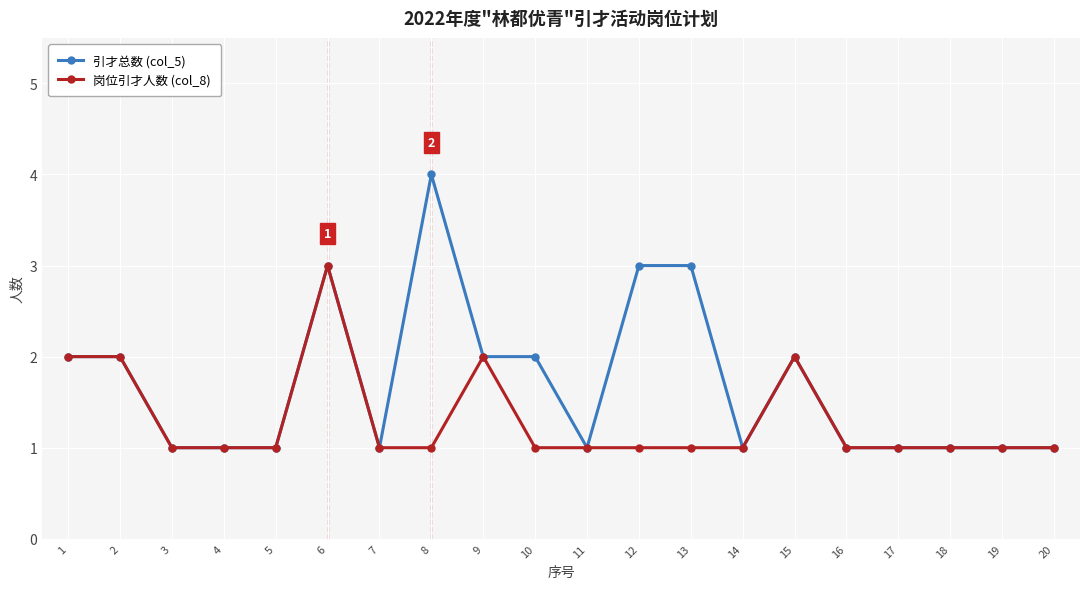

The 岗位引才人数 (col_8) series shows 1 at 10. True or false?

True